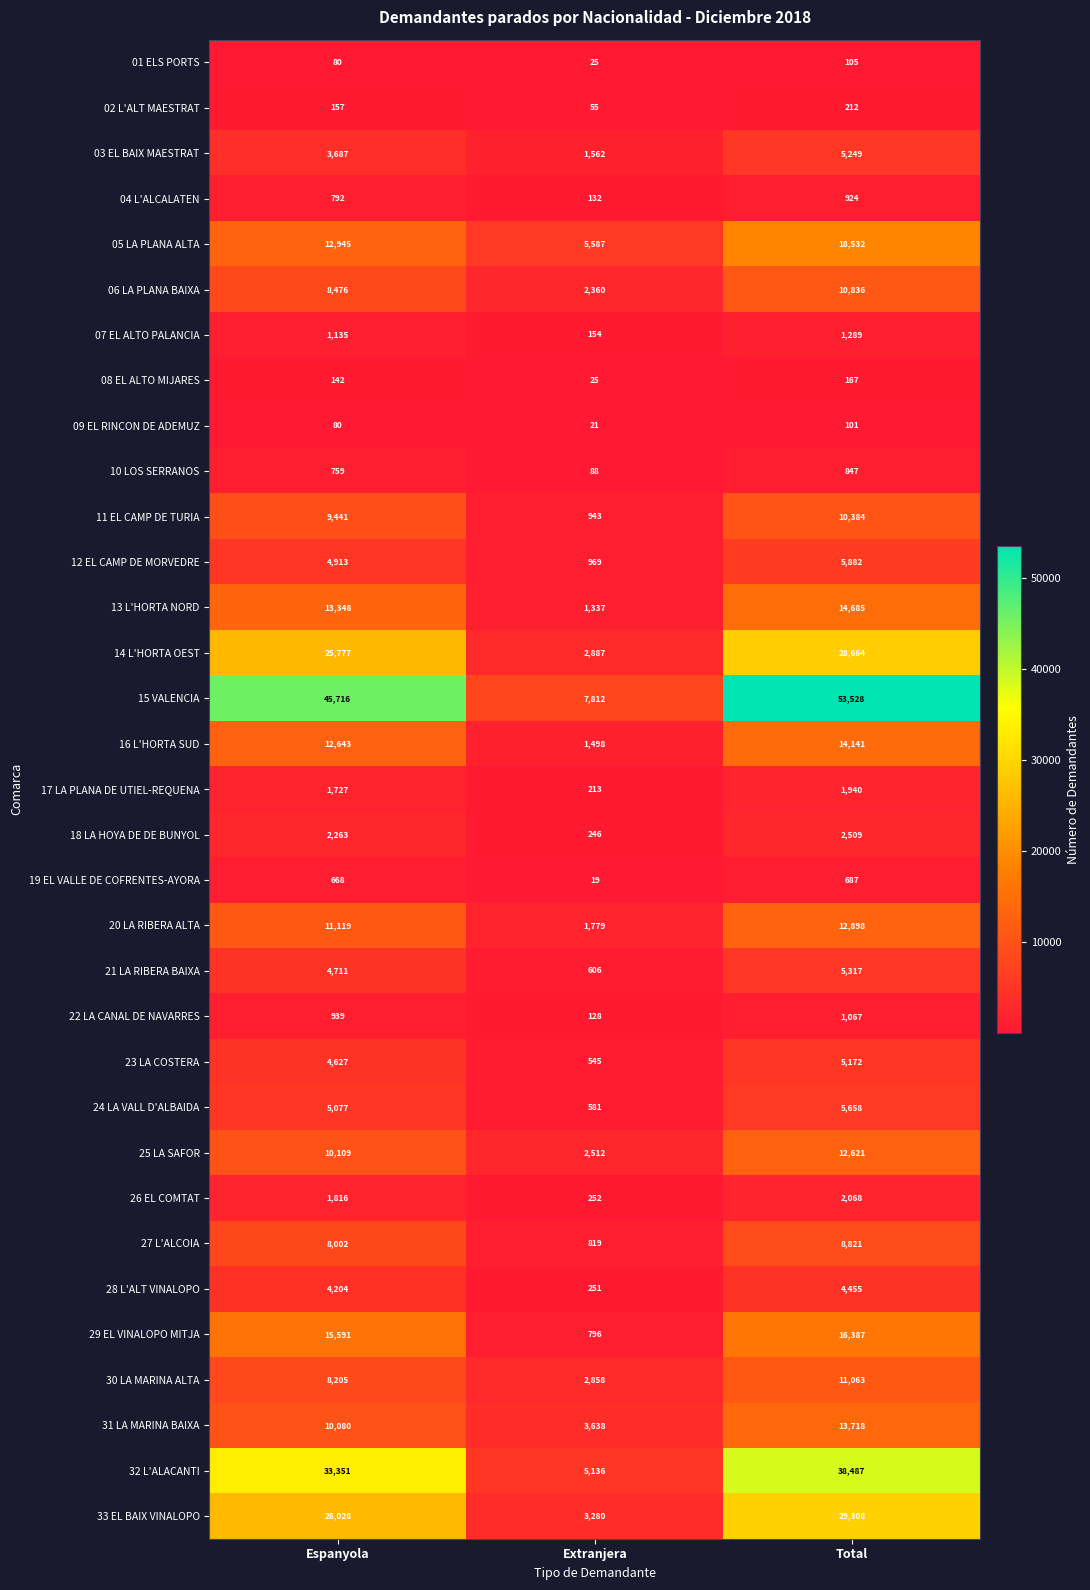

At which category is the sum across all series the highest?

Total